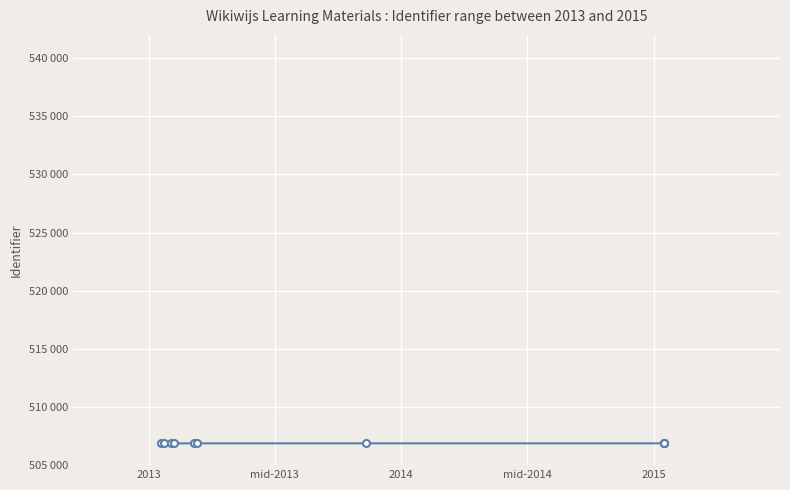

True or false: there are more than 0 points higher than both neighbors.

False